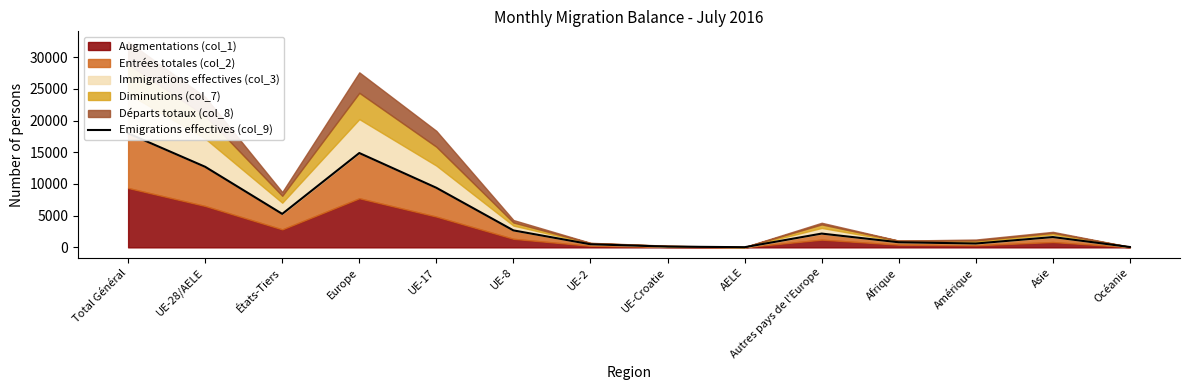

Reading left to right, list all the values displayed in this chart.

Total Général=17978	UE-28/AELE=12702	États-Tiers=5276	Europe=14874	UE-17=9393	UE-8=2674	UE-2=485	UE-Croatie=124	AELE=26	Autres pays de l'Europe=2172	Afrique=803	Amérique=606	Asie=1623	Océanie=54